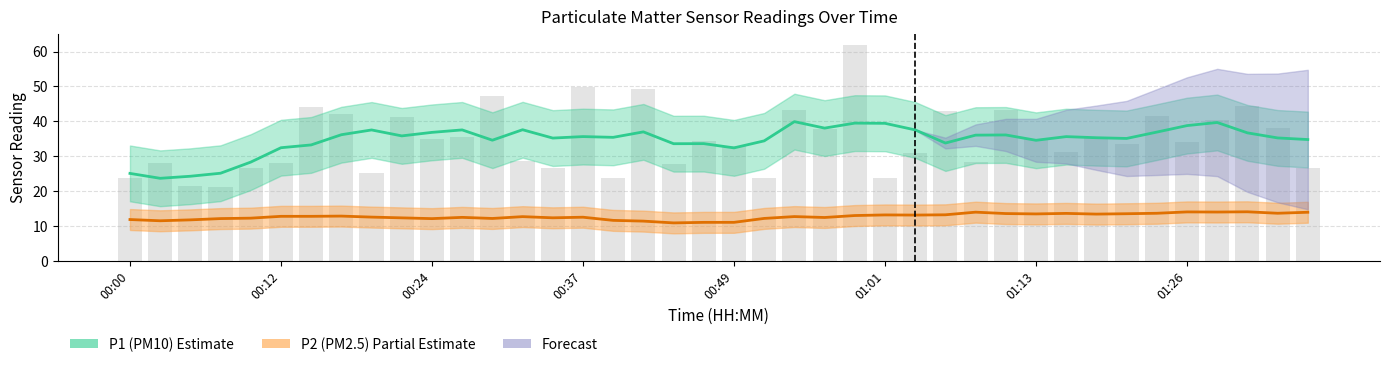

What is the minimum value shown in the chart?

10.9